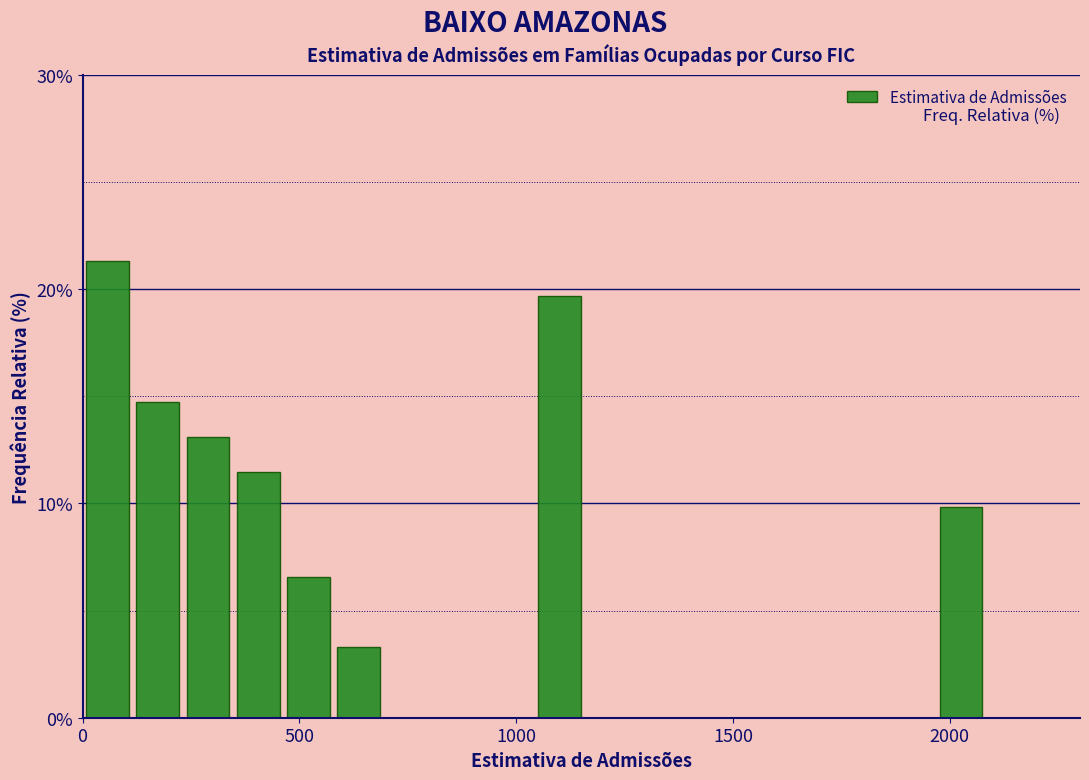

Read against the x-axis, roughly where is the centre of the tallest bar?

50